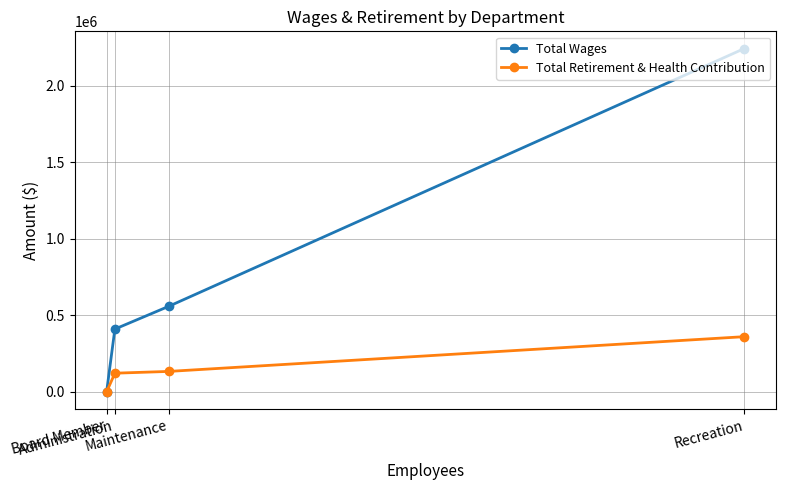

Rank the categories by Total Retirement & Health Contribution value from highest to lowest.

Recreation, Maintenance, Administration, Board Member